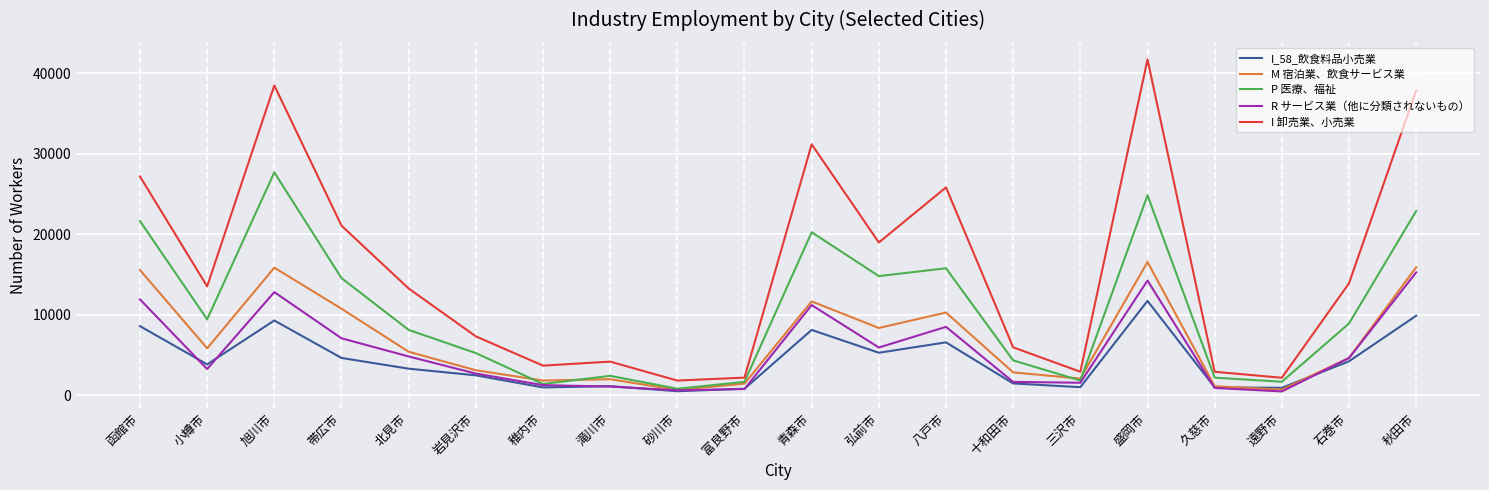

Which series has the widest spread of values?

I 卸売業、小売業